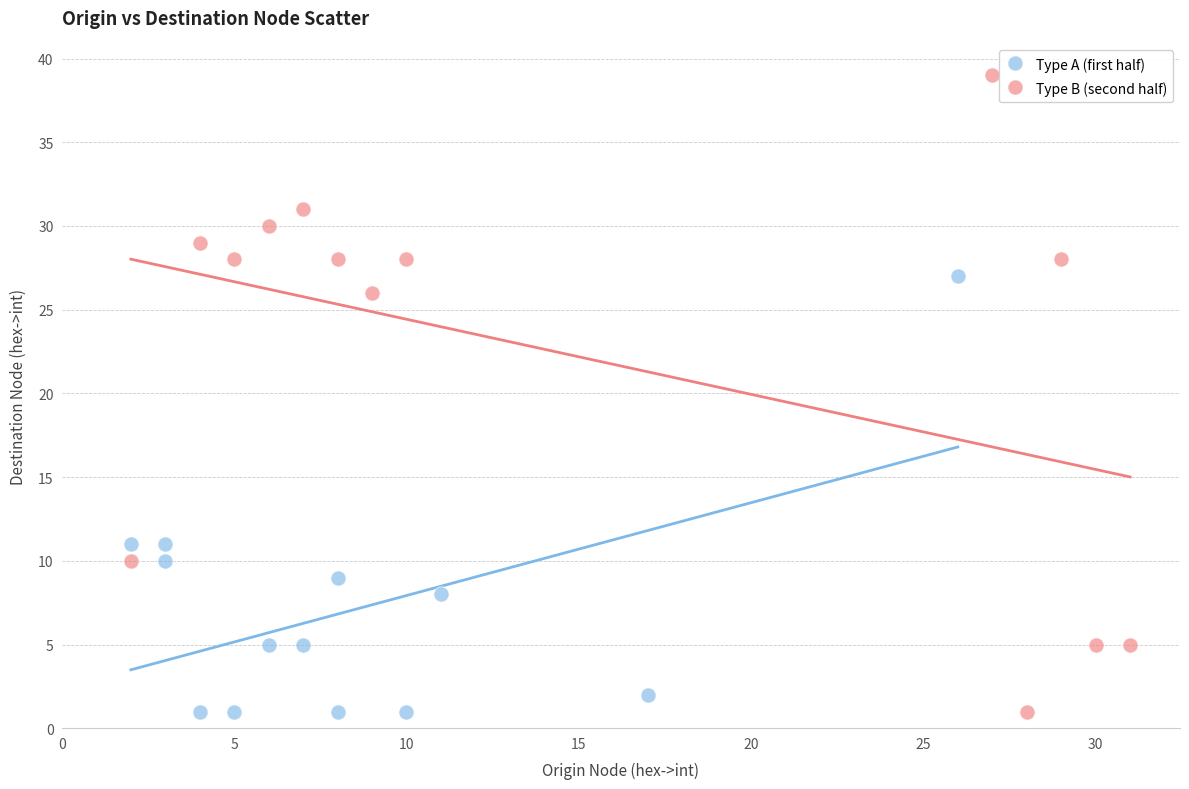

Which series reaches the maximum Y coordinate?

Type B (second half)